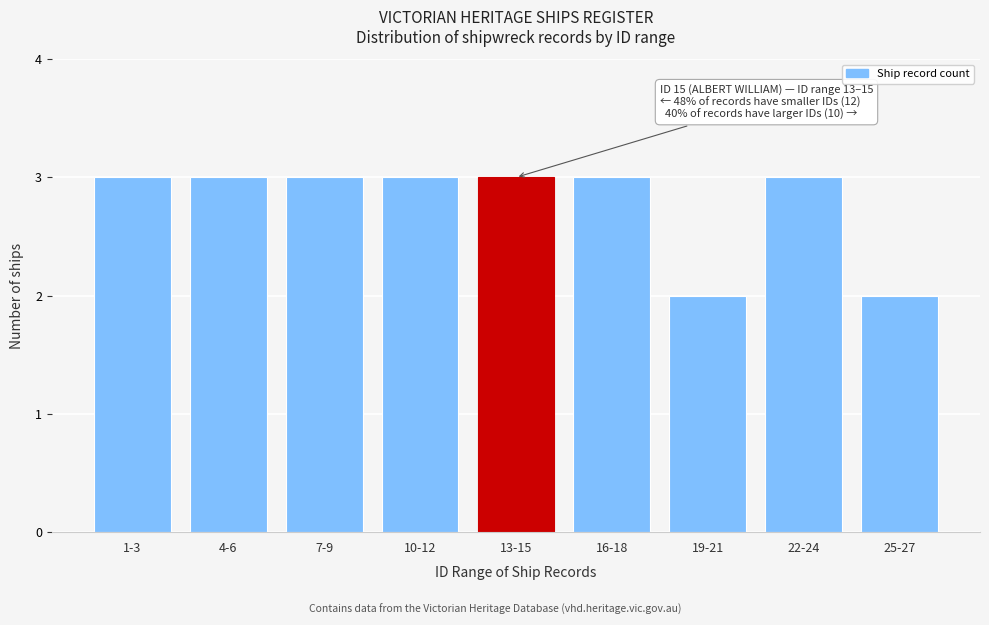

Reading right to left, extract all data points from this chart.

2	3	2	3	3	3	3	3	3